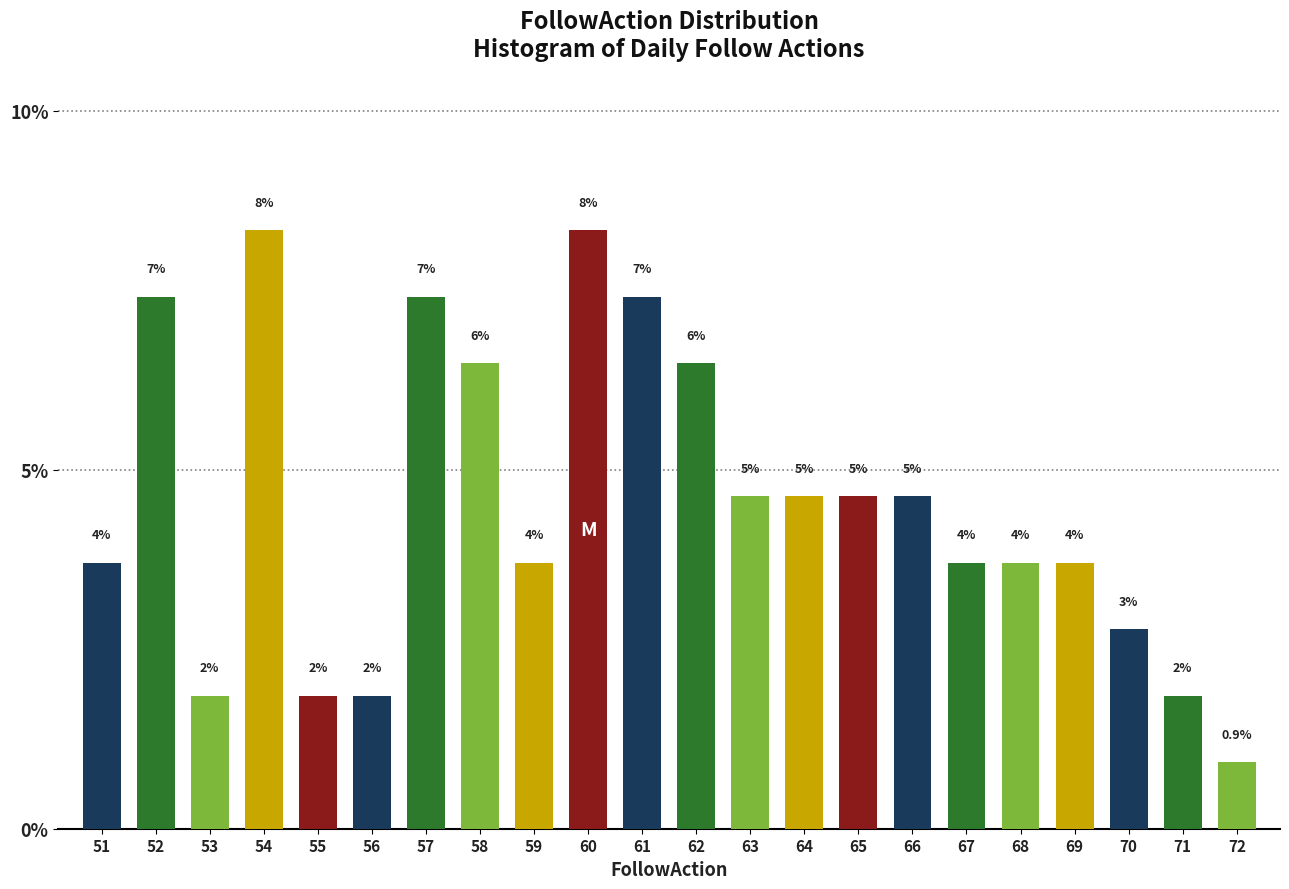

Does the chart contain any negative values?

No